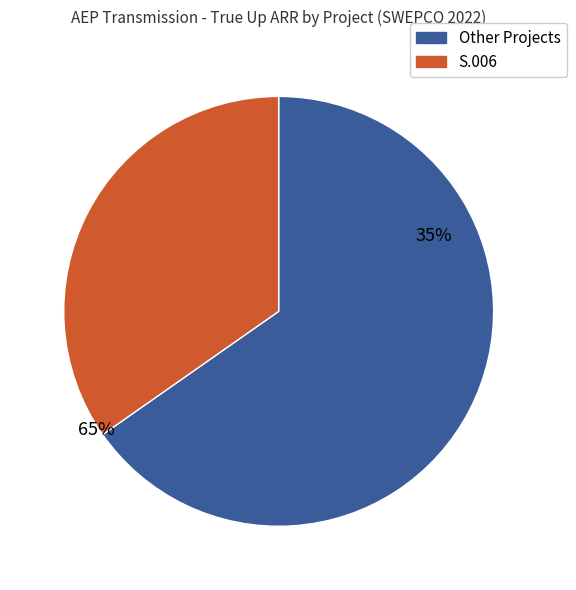

What percentage is the S.006 slice, to the nearest percent?

35%